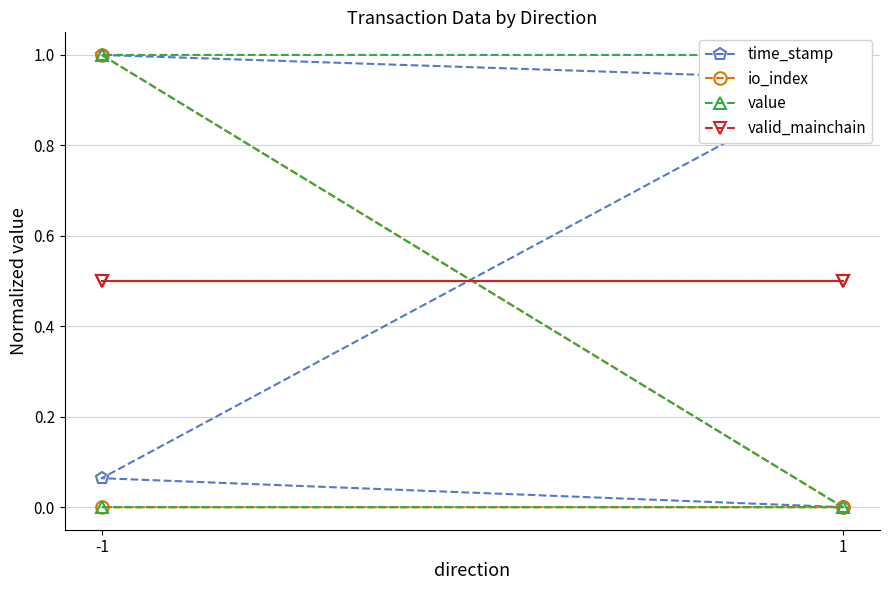

Does the chart have visible grid lines?

Yes